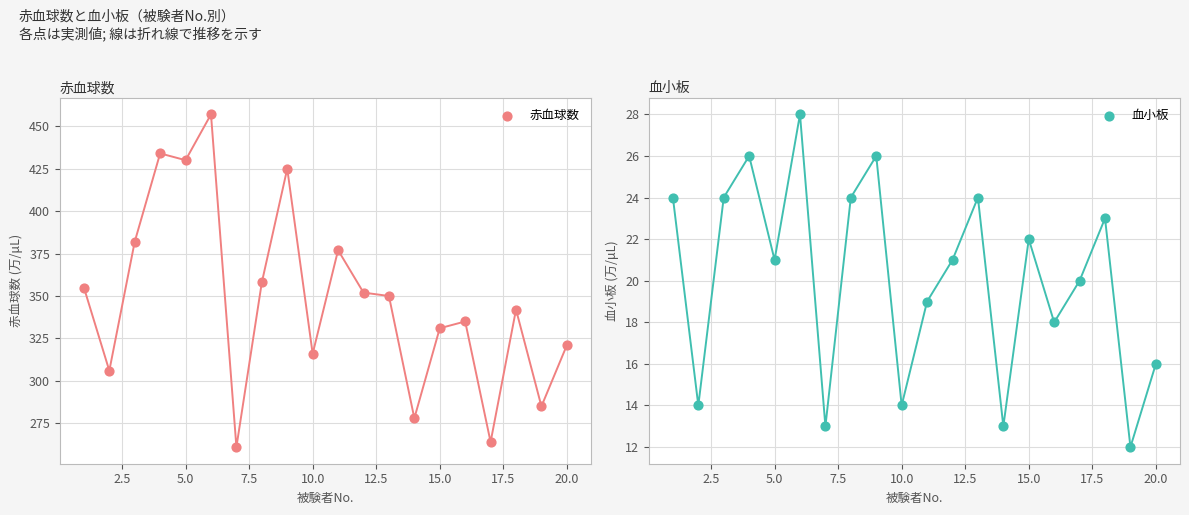

Which series has the widest spread of Y values?

赤血球数